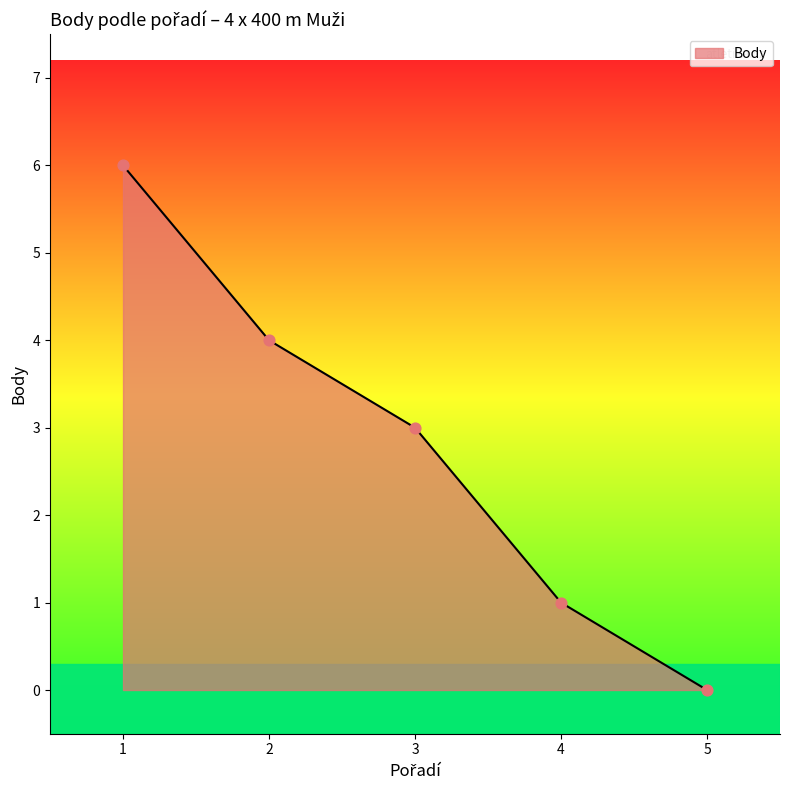

Approximately how many times larger is the value at 3 compared to 2?

0.8